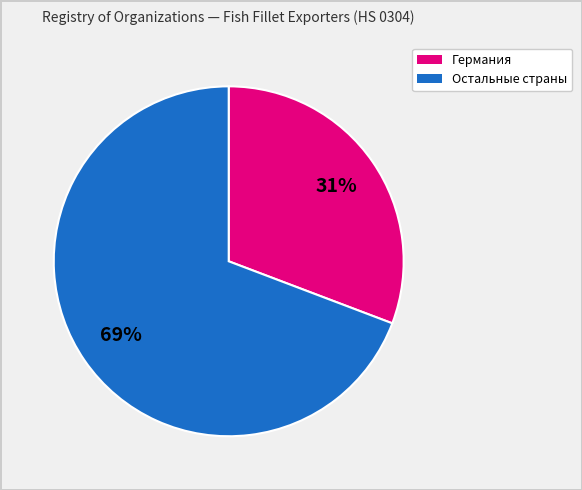

Is there a majority slice in this chart?

Yes